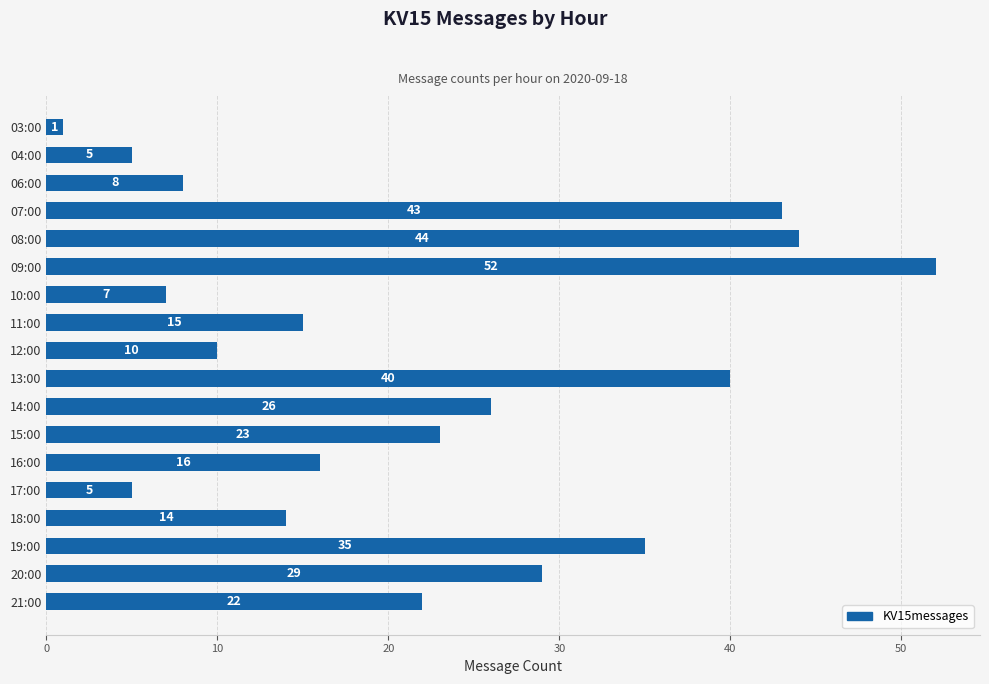

Between 18:00 and 17:00, which is larger?

18:00